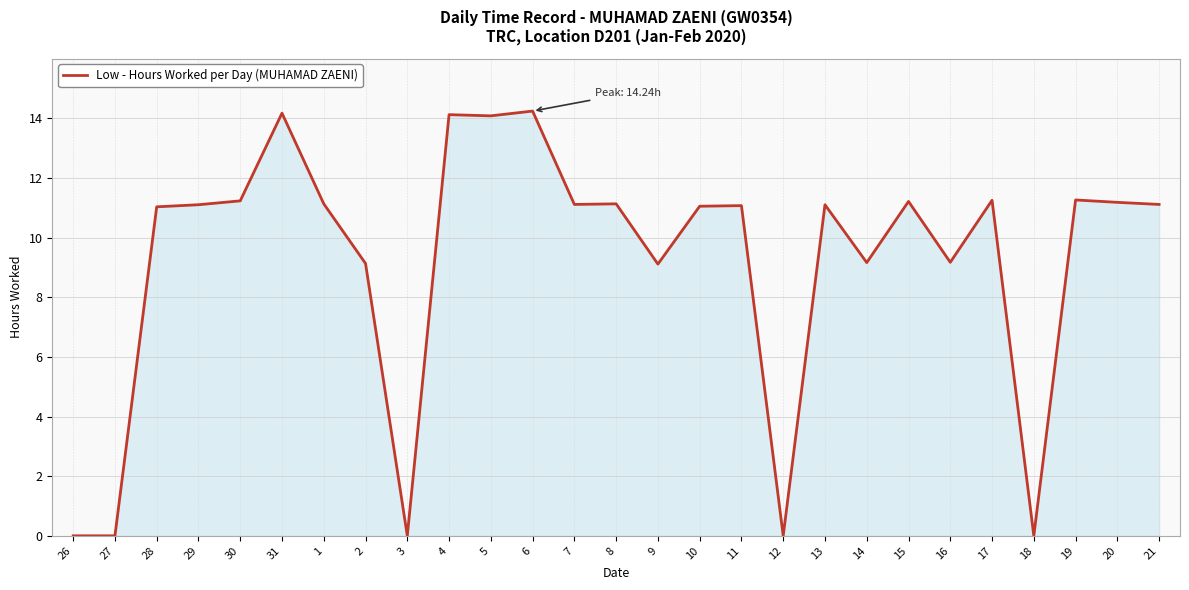

What position from the left is 31?

6